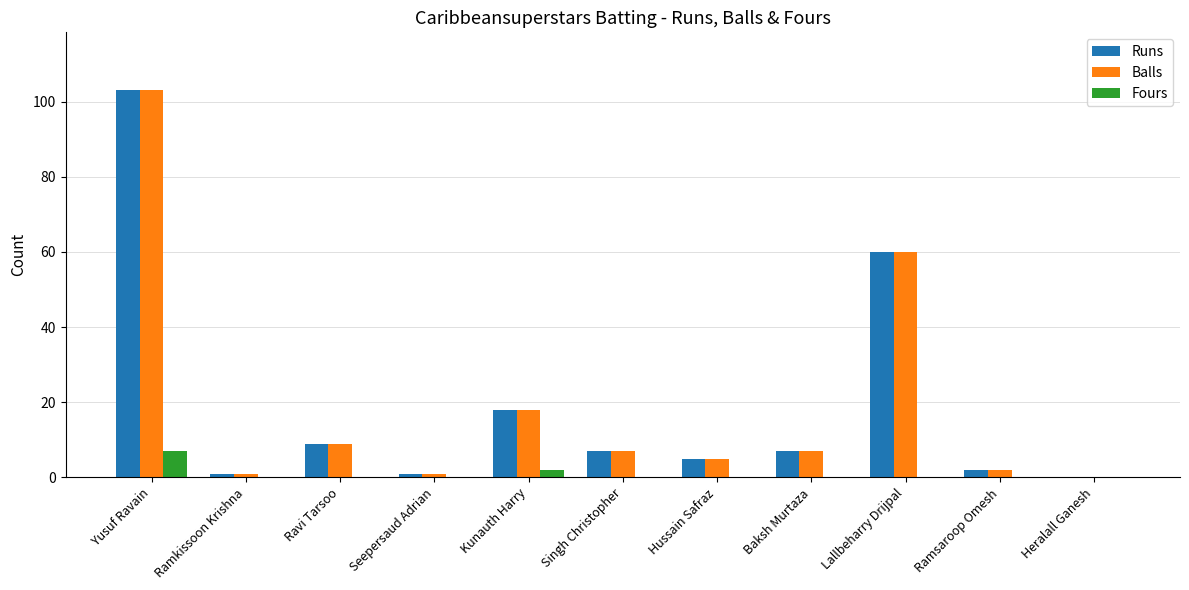

Where is Runs nearest to the value 51?

Lallbeharry Drijpal